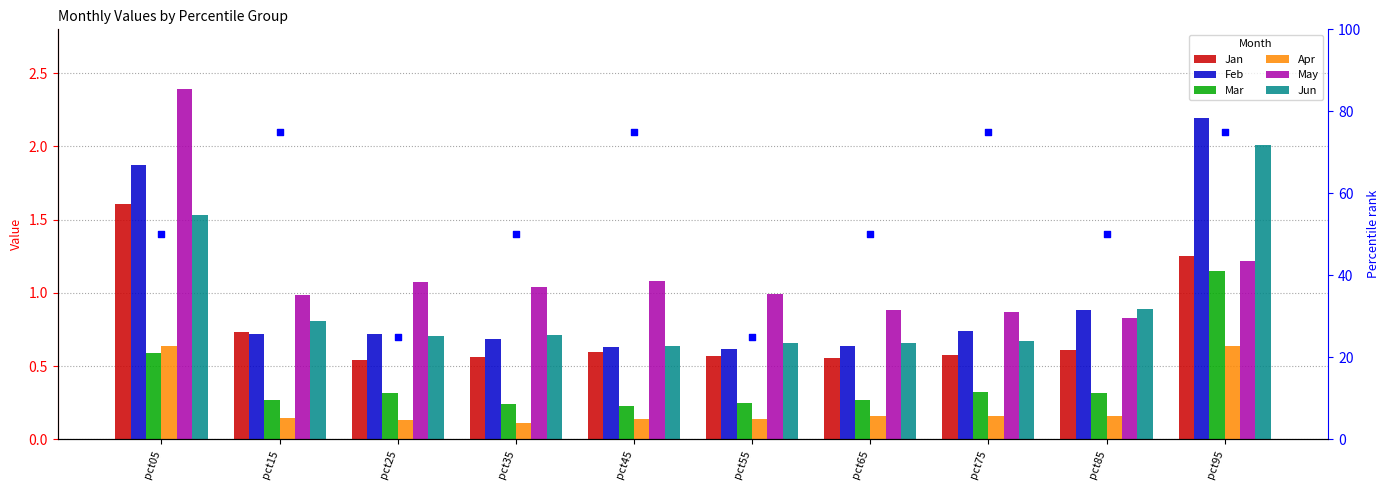

What are all the series names shown in the legend?

Jan, Feb, Mar, Apr, May, Jun